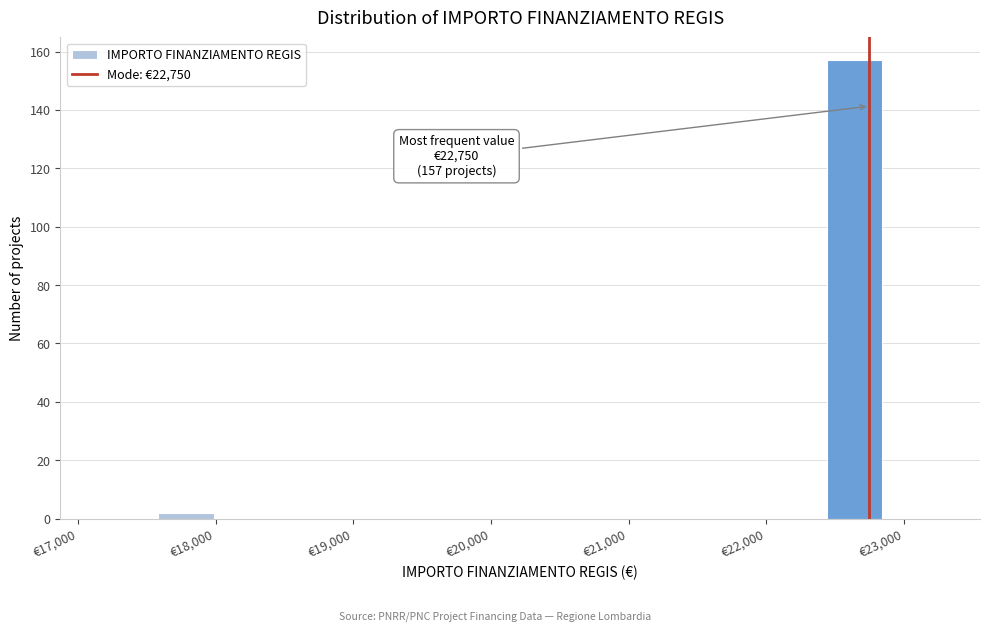

Which range on the x-axis has the tallest bar?

22400 to 22800